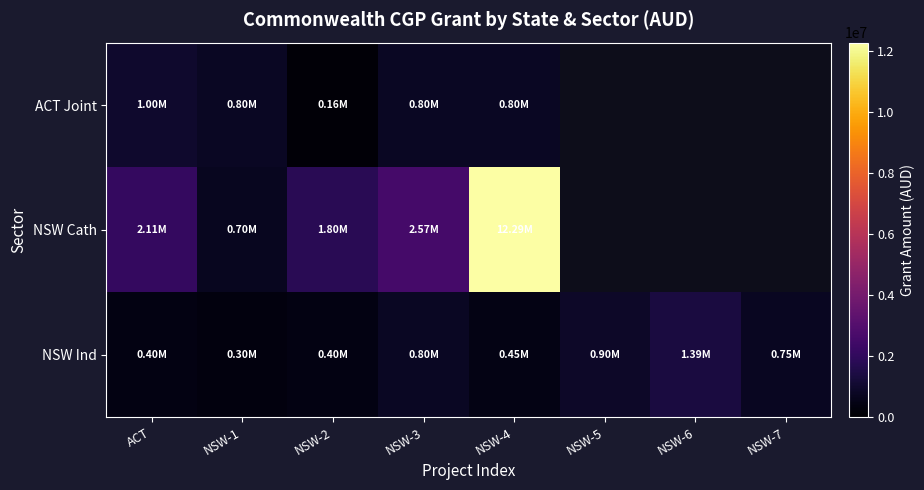

At which label is NSW Ind closest to 845000?

NSW-3